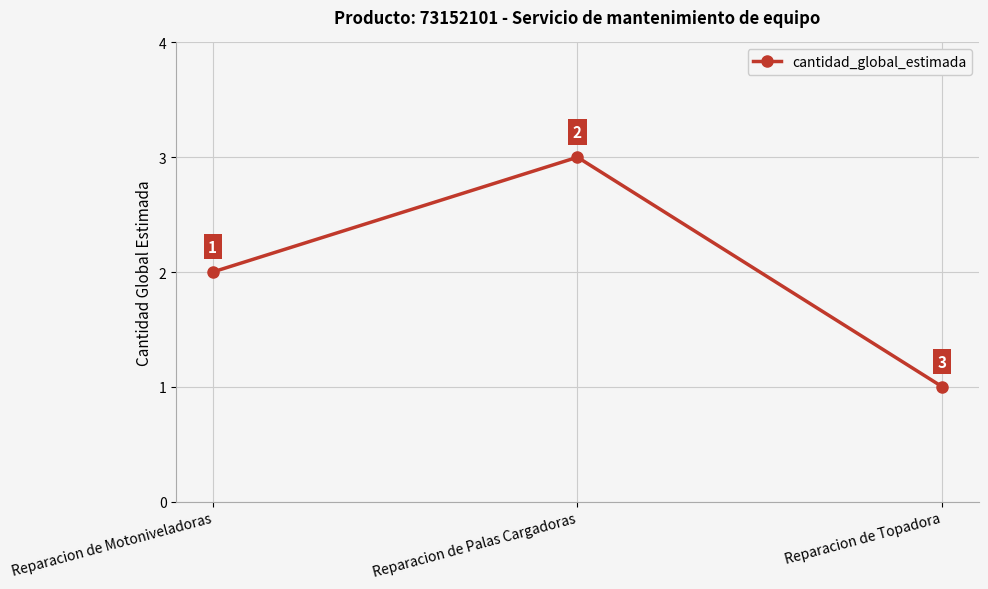

Between Reparacion de Palas Cargadoras and Reparacion de Topadora, which is larger?

Reparacion de Palas Cargadoras